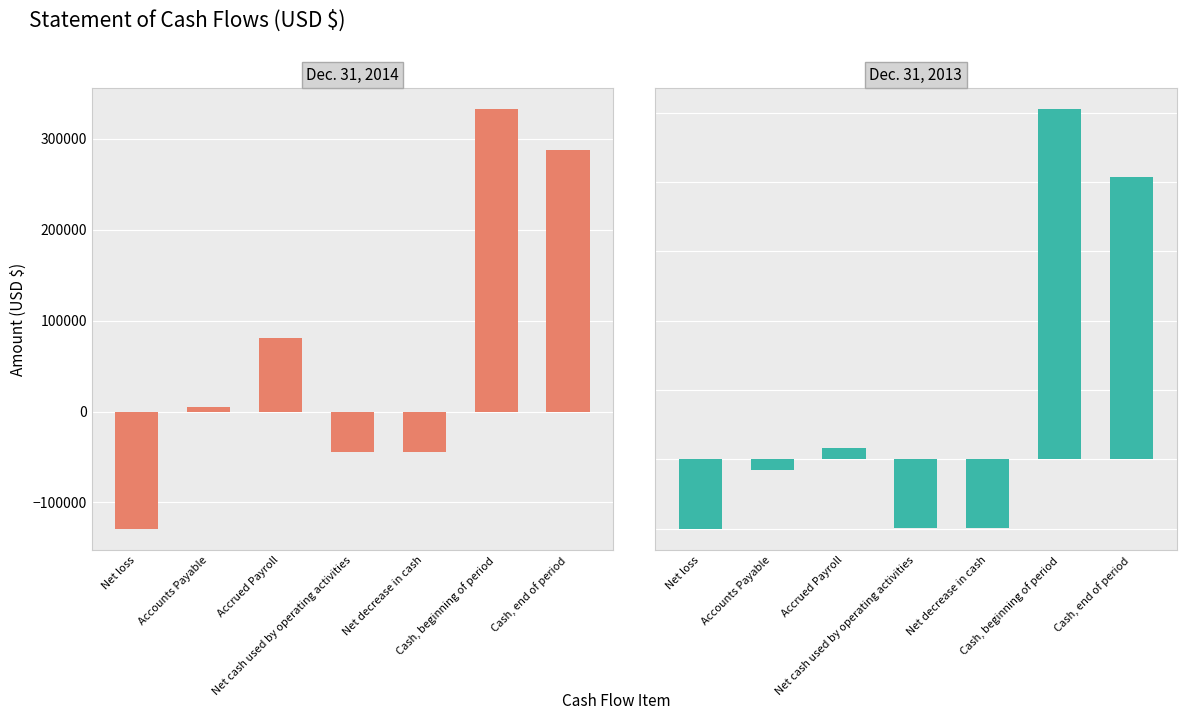

Reading right to left, extract all data points from this chart.

Dec. 31, 2014: 288066	332864	-44798	-44798	80737	4945	-129261
Dec. 31, 2013: 406827	505696	-98869	-98869	16750	-15000	-100619